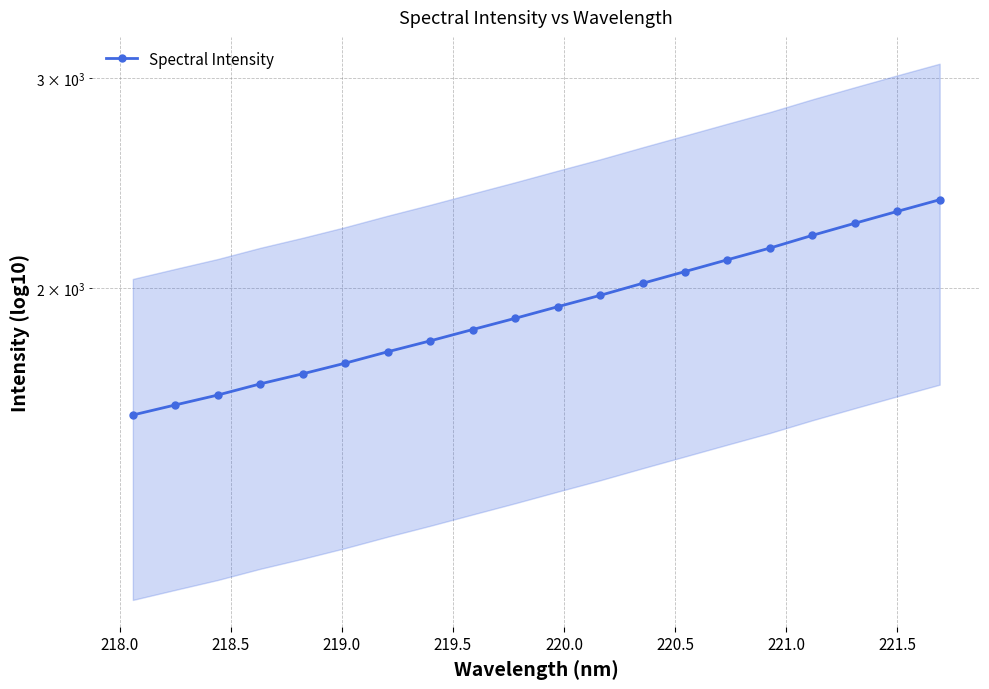

What is the difference between the maximum and second lowest values?

775.3